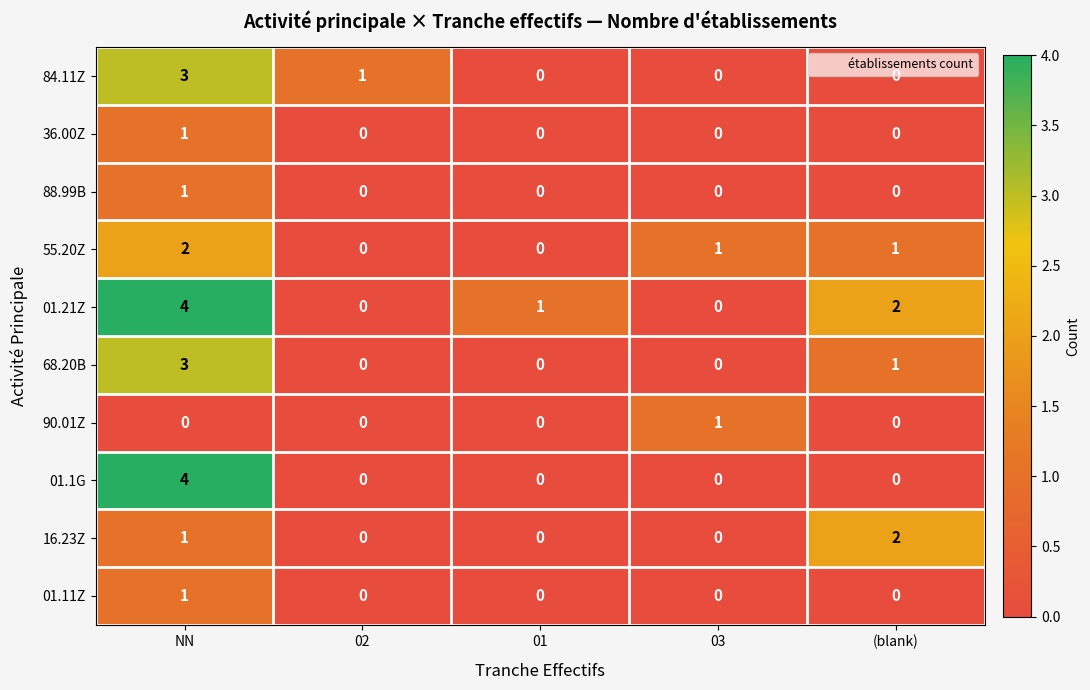

What is the maximum value shown in the chart?

4